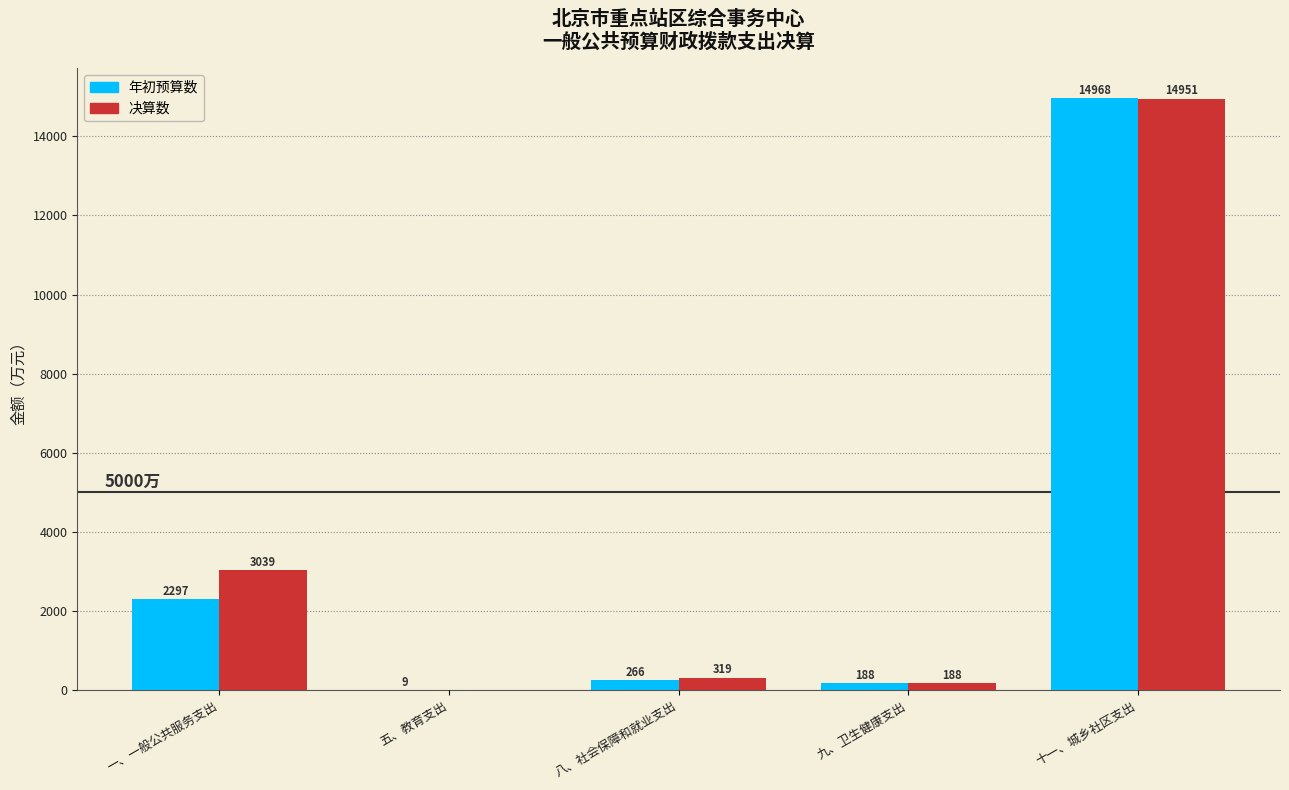

The 决算数 series shows 188.5 at 九、卫生健康支出. True or false?

True